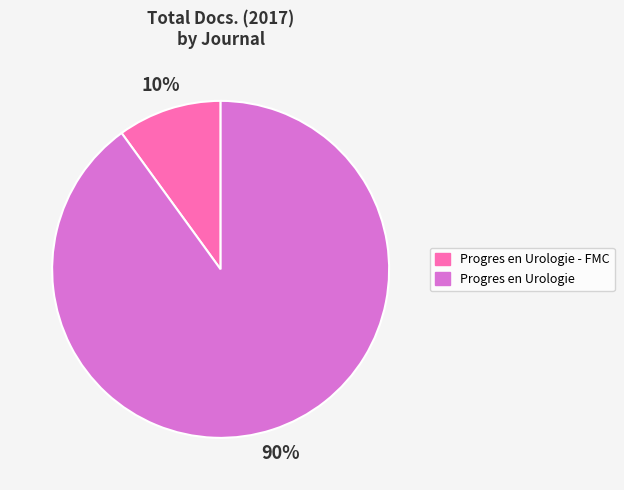

Which slice is the largest?

Progres en Urologie